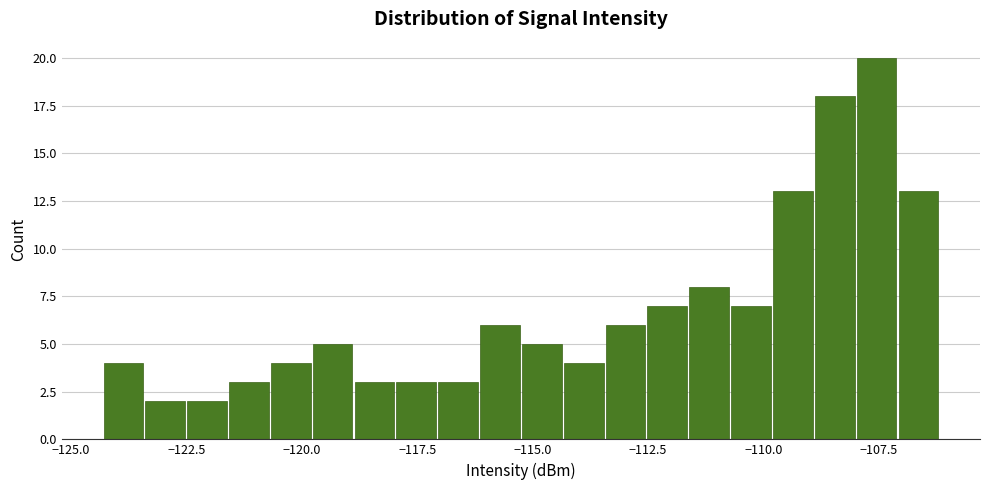

Read against the x-axis, roughly where is the centre of the tallest bar?

-107.5